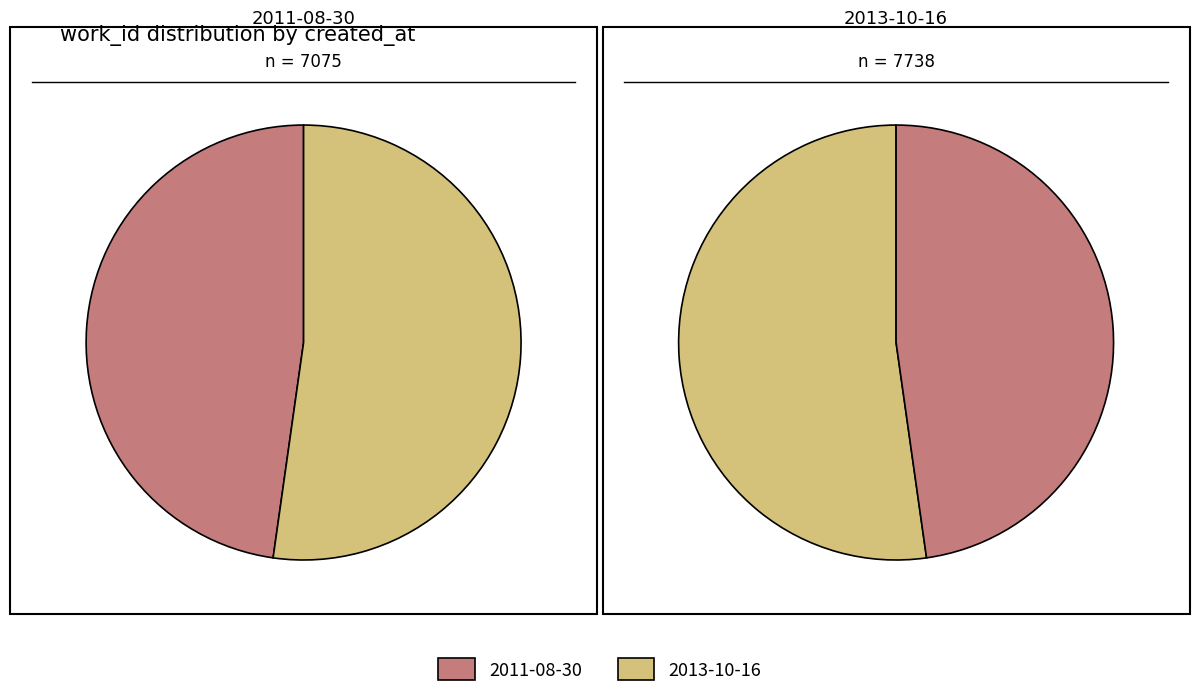

Rank the categories by value from highest to lowest.

2013-10-16, 2011-08-30